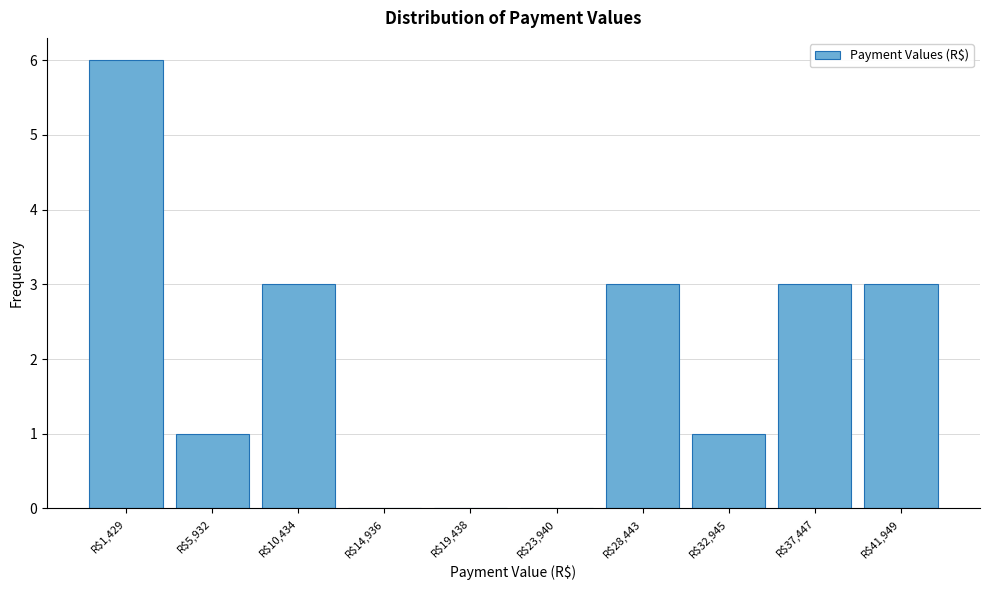

The value at R$5,932 is 0. True or false?

False